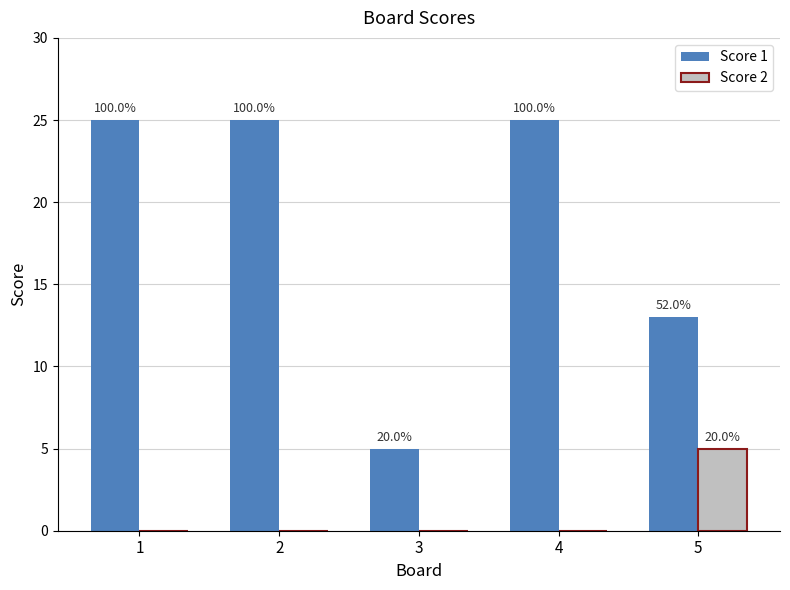

Which category has the lowest value across all series?

1